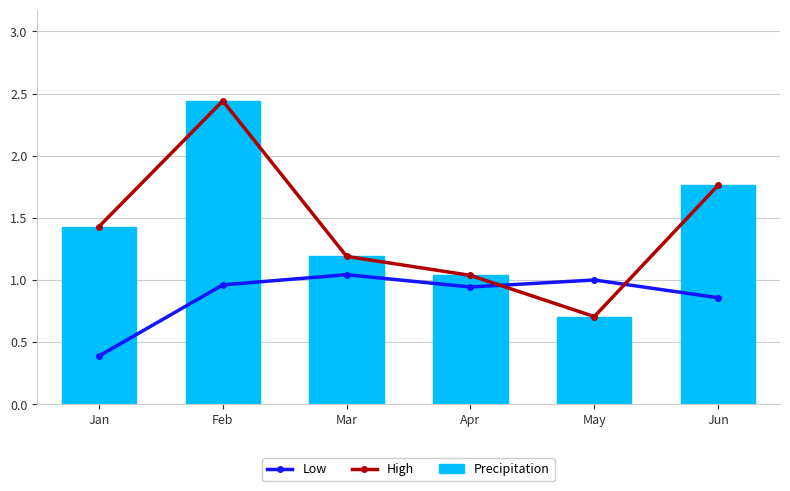

At which label does Precipitation first exceed 1?

Jan